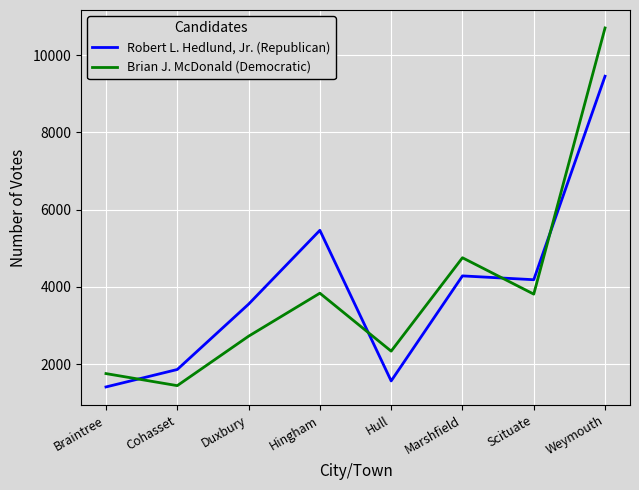

How many interior local peaks does the Robert L. Hedlund, Jr. (Republican) series have?

2